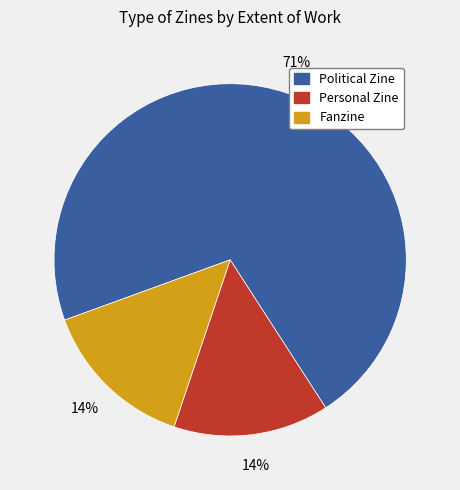

To the nearest percent, what is the average slice percentage?

33%